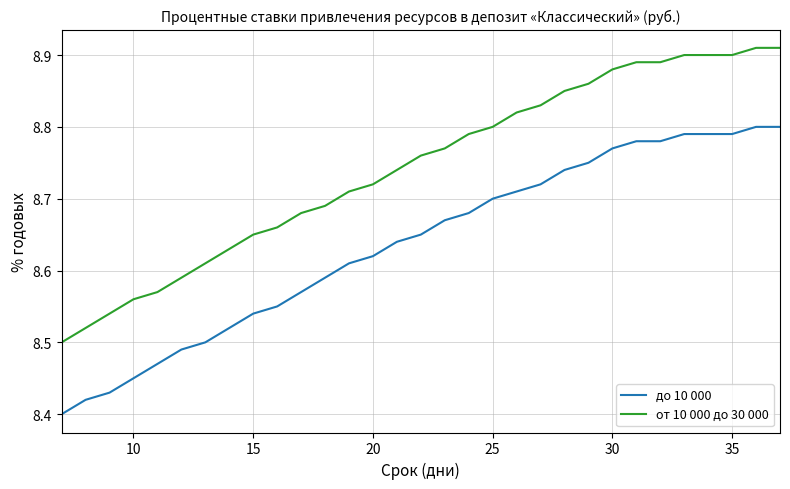

Which series has the widest spread of values?

от 10 000 до 30 000